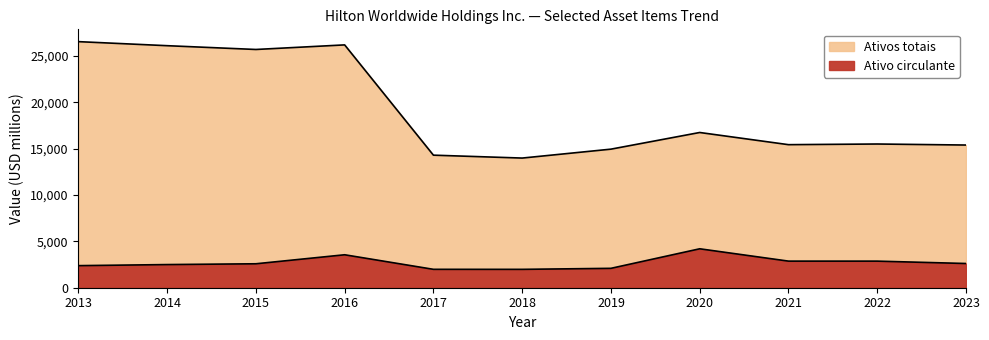

True or false: Ativo circulante has a value of 4202 at 2020.

True